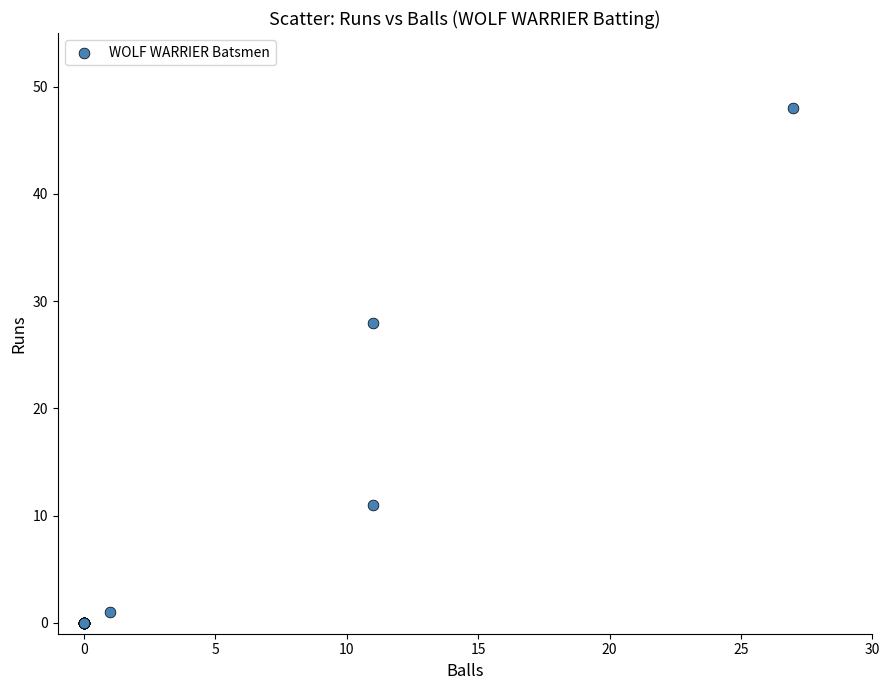

What Y value in the scatter plot is closest to 24?

28